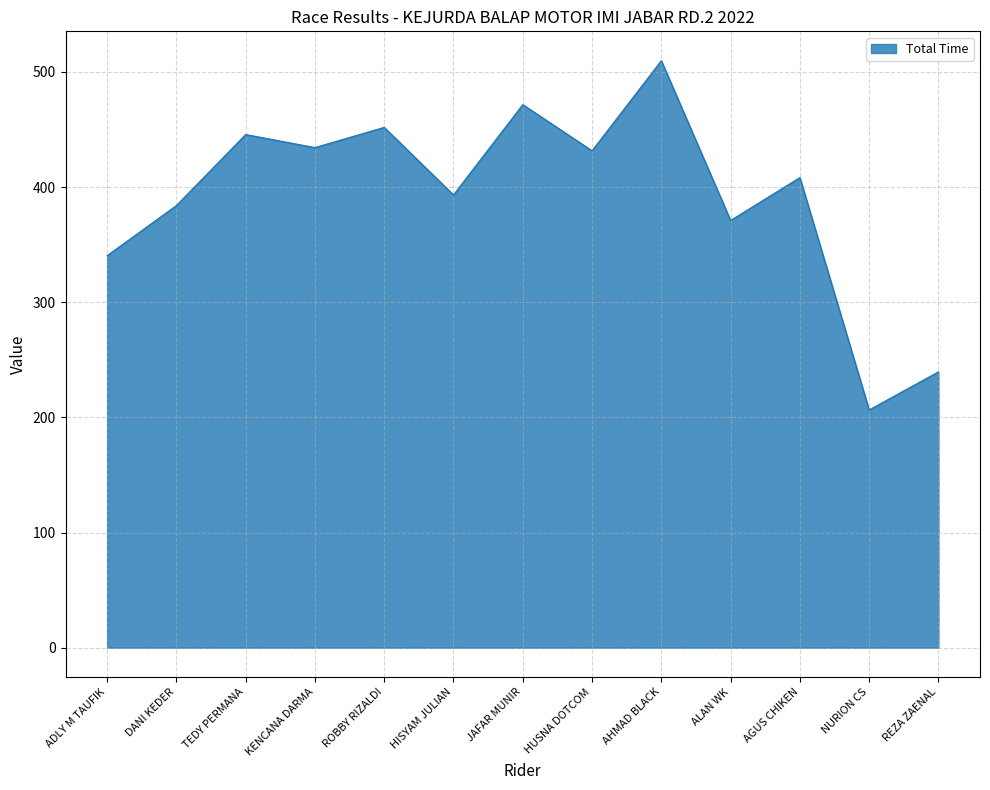

Is it true that the value at HISYAM JULIAN is 701.7?

False